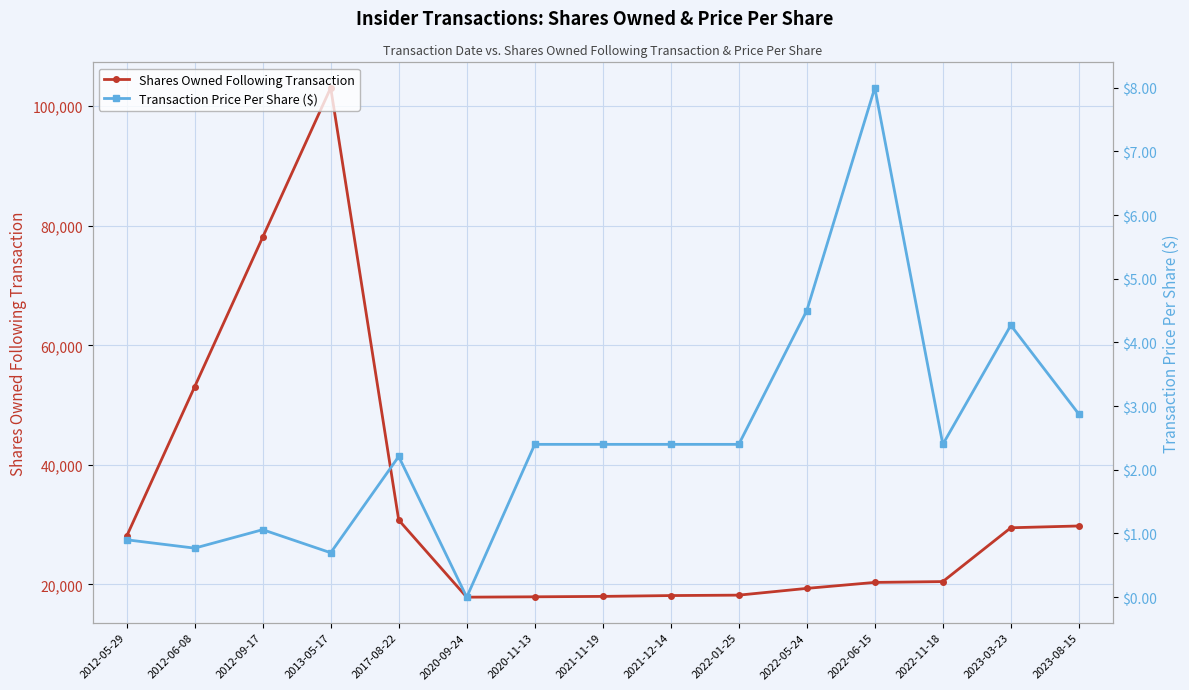

What are all the series names shown in the legend?

Shares Owned Following Transaction, Transaction Price Per Share ($)